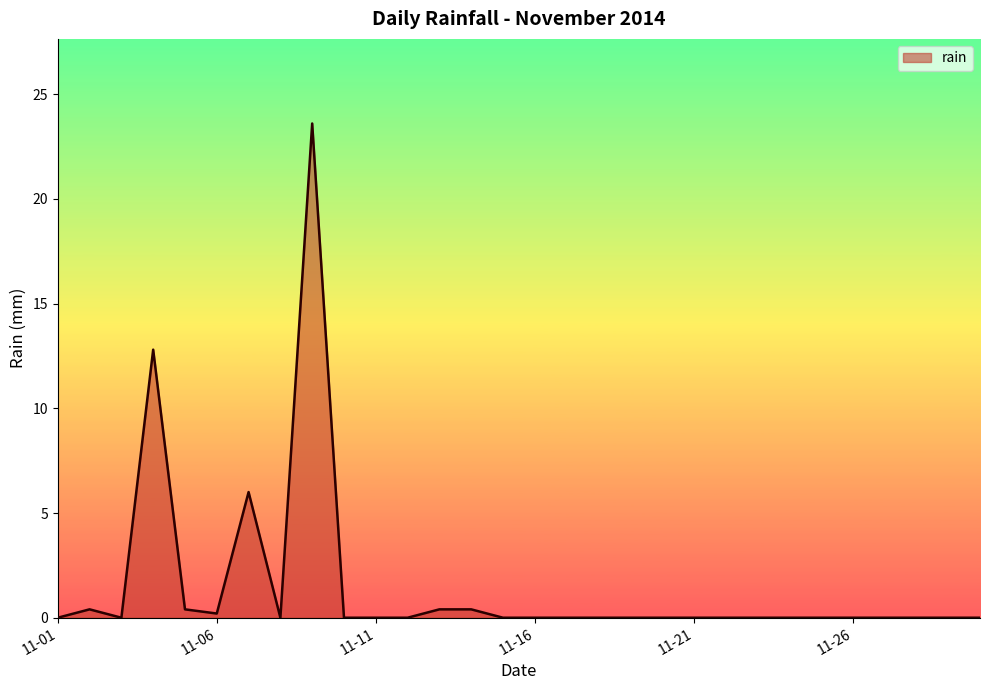

What is the maximum value shown in the chart?

23.6